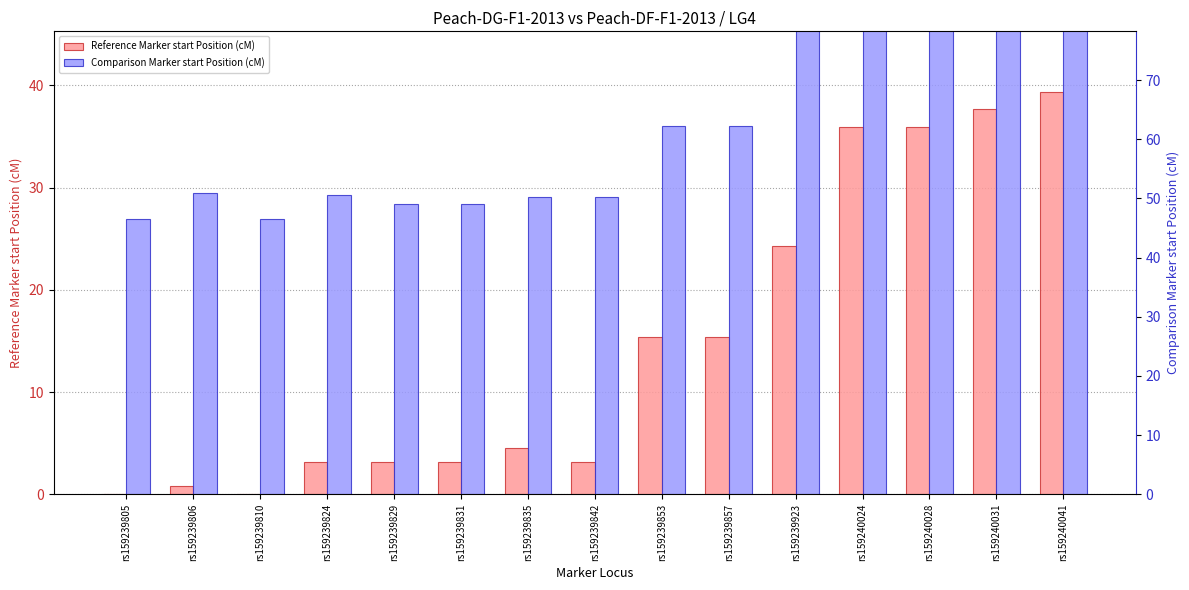

Which has a higher value, rs159240031 or rs159239923?

rs159240031